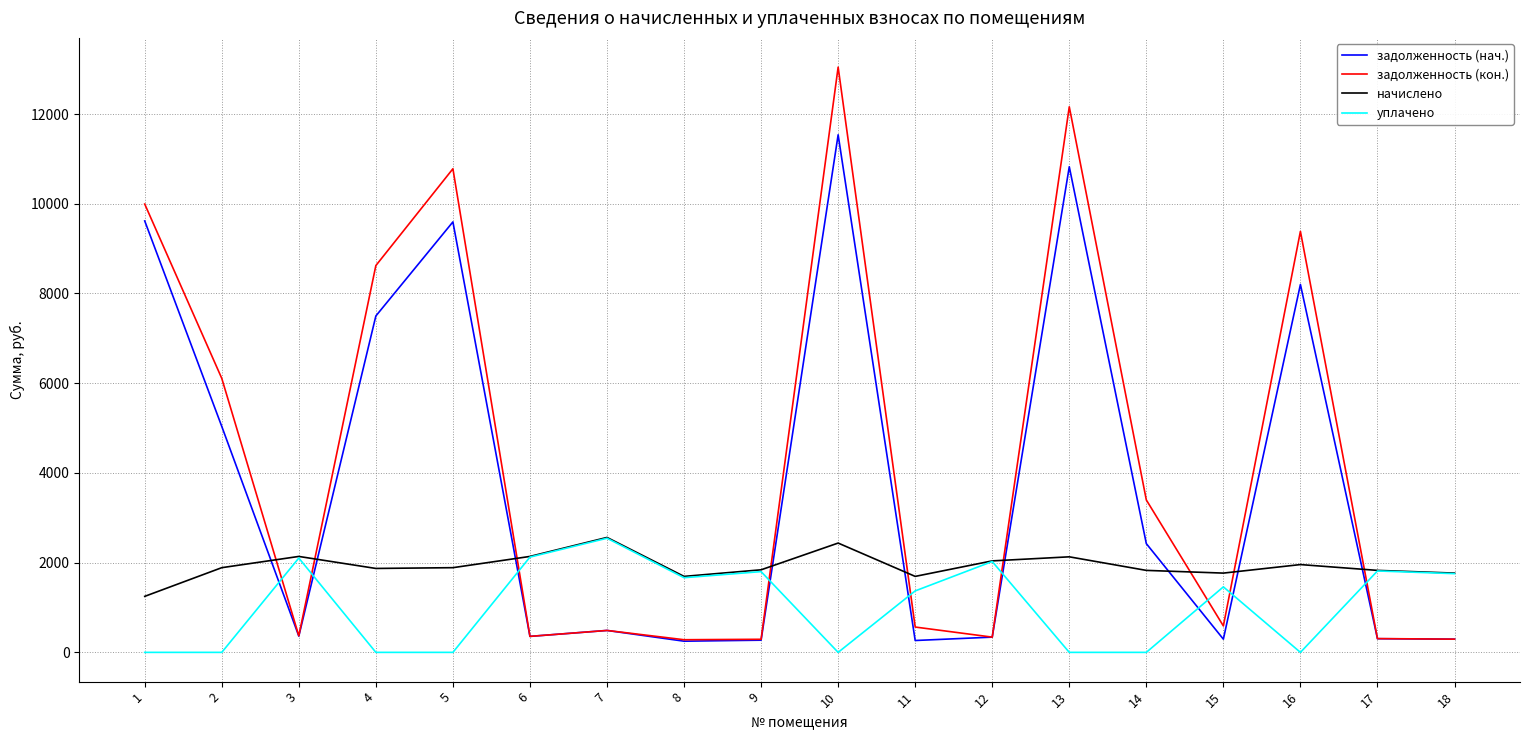

Rank the series at 14 from highest to lowest value.

задолженность (кон.), задолженность (нач.), начислено, уплачено